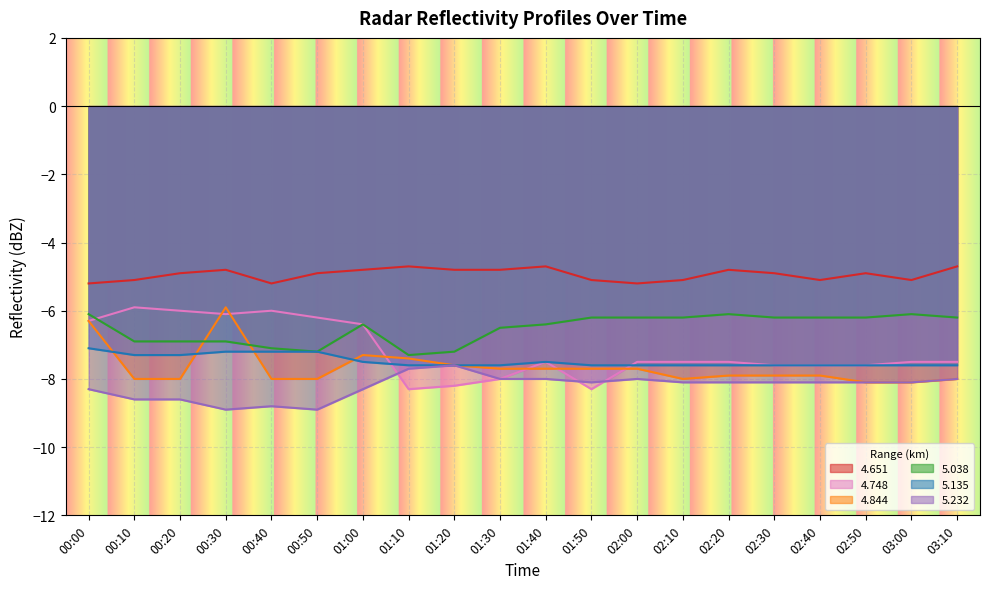

True or false: 5.232 has more than 1 interior local peaks.

True